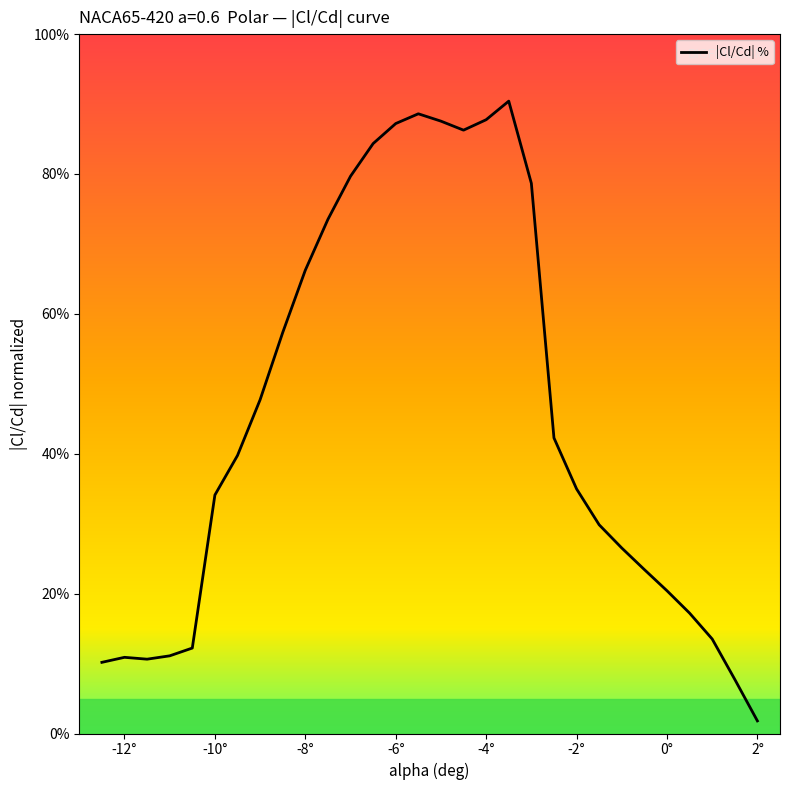

What is the average value?

45.4